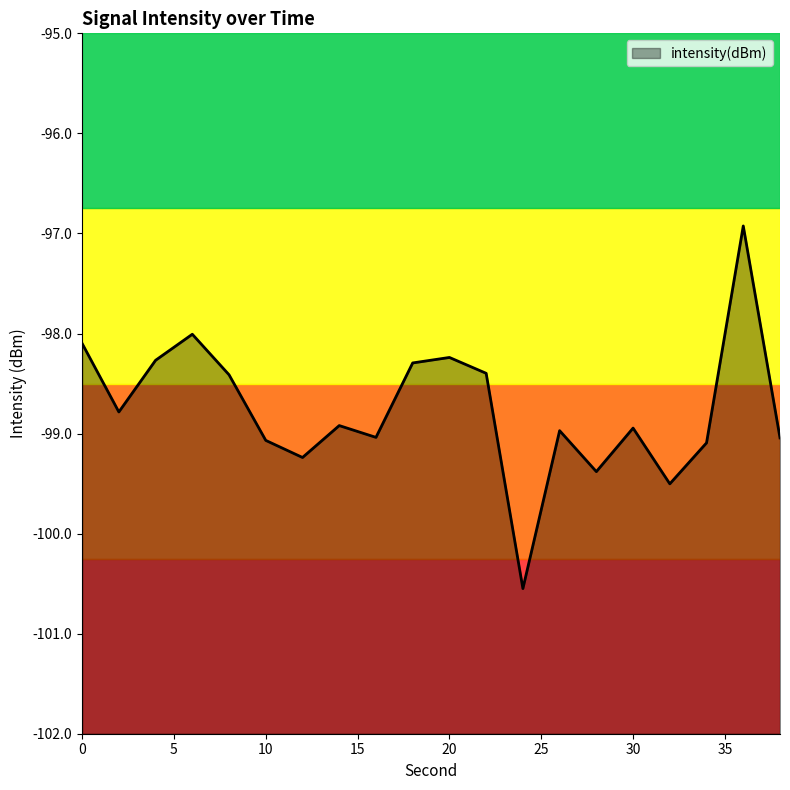

Where is the data nearest to the value -98?

6